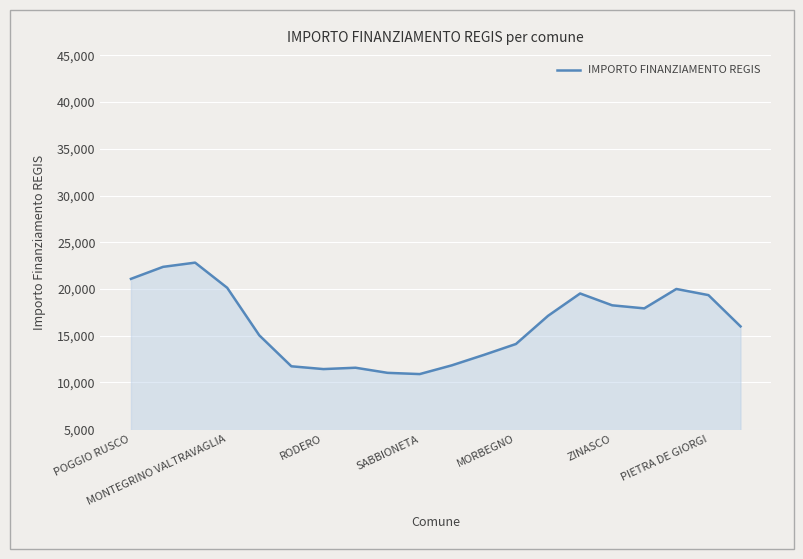

True or false: there are more than 2 points higher than both neighbors.

True